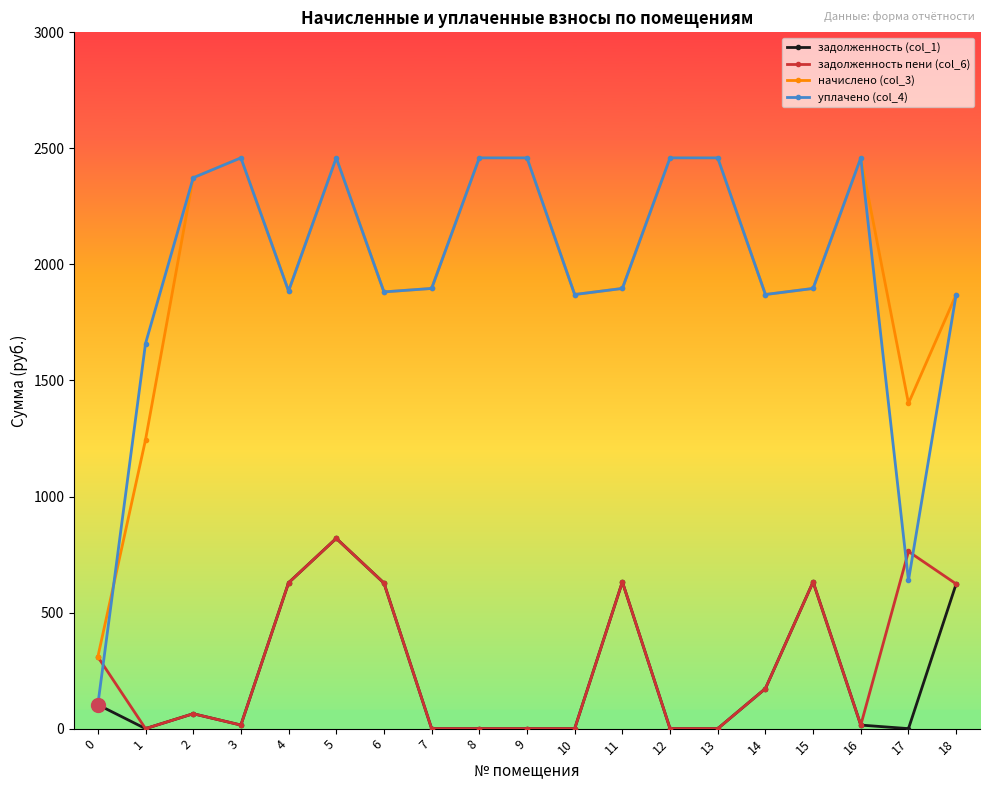

How many series are shown in this chart?

4